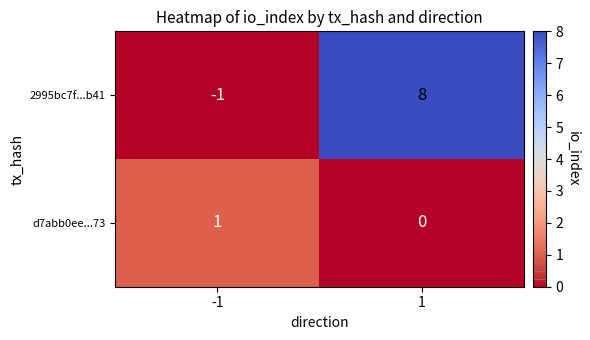

What is the difference between the highest and lowest values at -1?

2